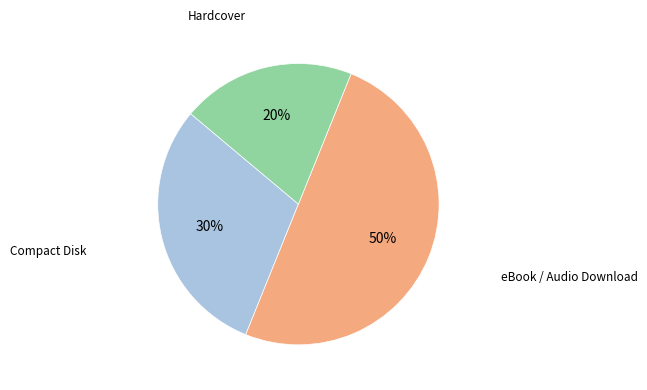

To the nearest percent, what is the average slice percentage?

33%